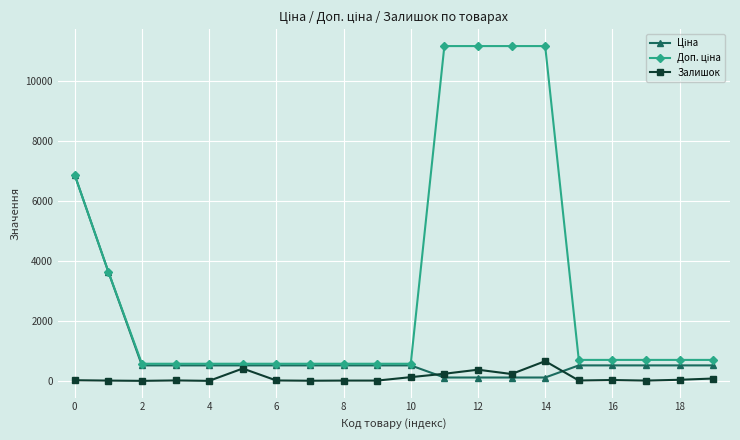

What is the highest value of the Залишок series?

658.0